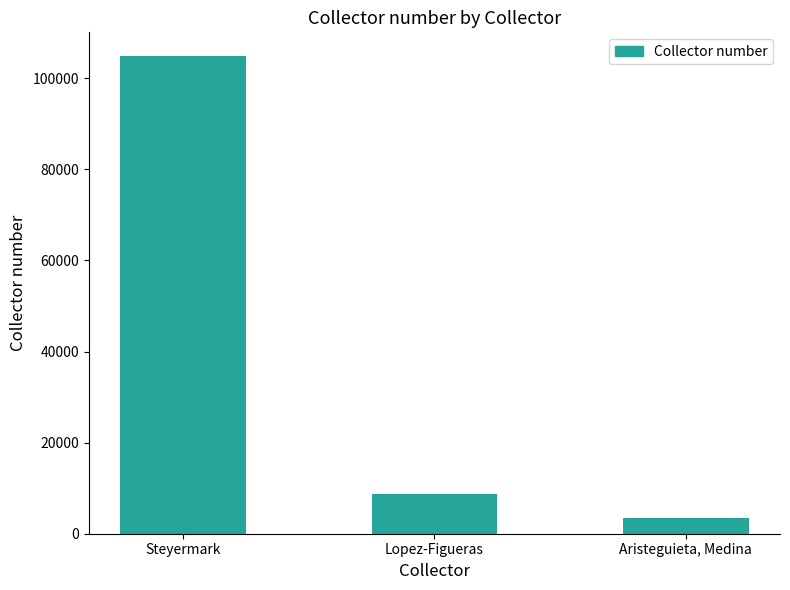

What is the difference between the maximum and minimum values?

101339